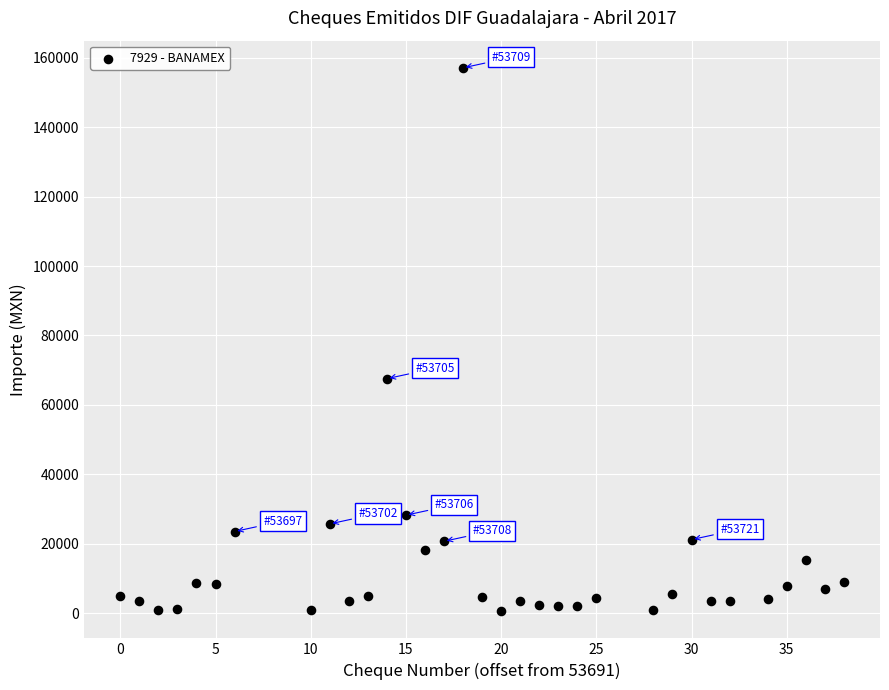

What is the range of X values (max minus min)?

38.0